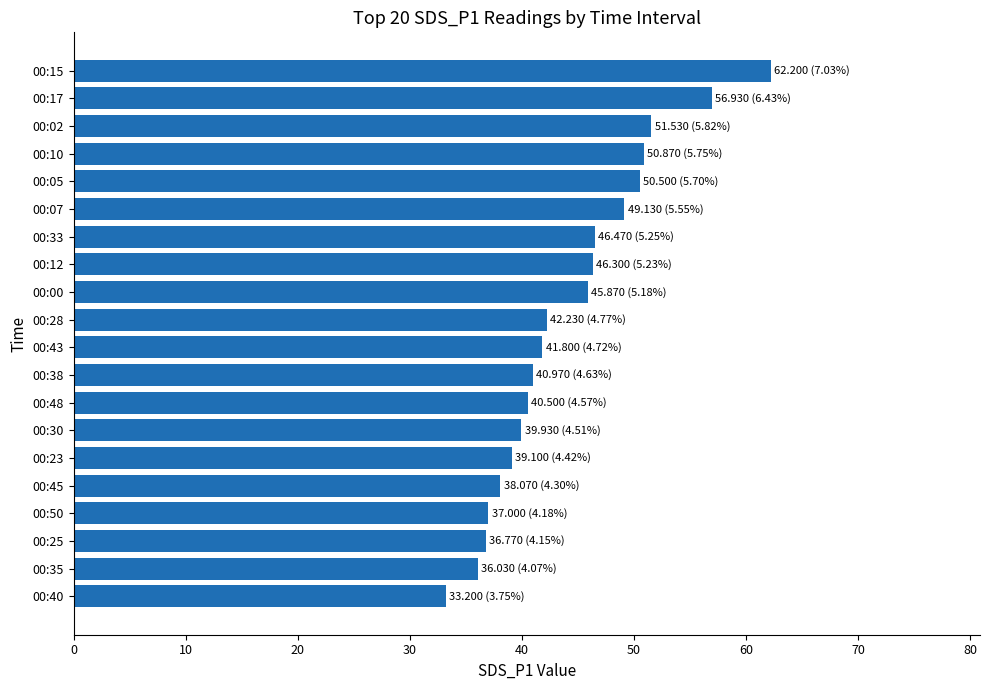

What is the greatest value displayed?

62.2